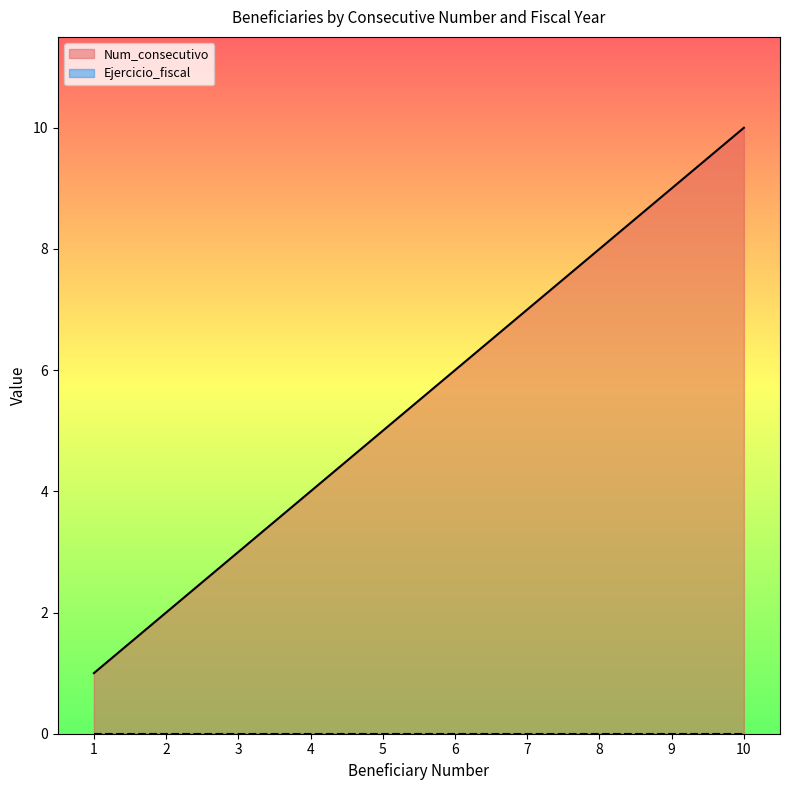

List the labels in order of value, smallest first.

1, 2, 3, 4, 5, 6, 7, 8, 9, 10